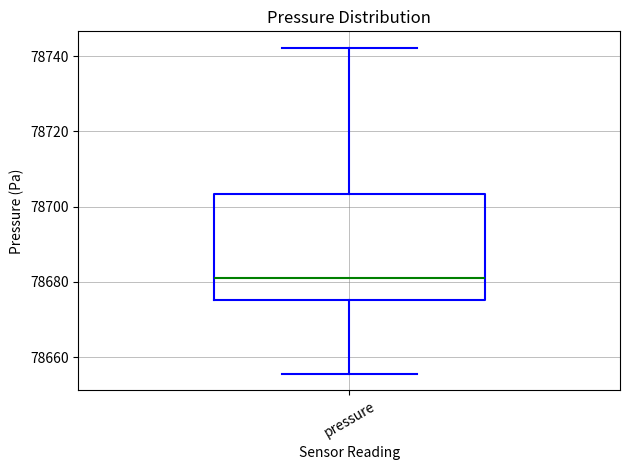

Read this box plot against the y-axis: the position of the median line, the range covered by the box, and the ends of both whiskers. The values are not printed on the chart, so give them approximately, as read against the axis.

median 78682, box 78676 to 78704, whiskers 78656 to 78742